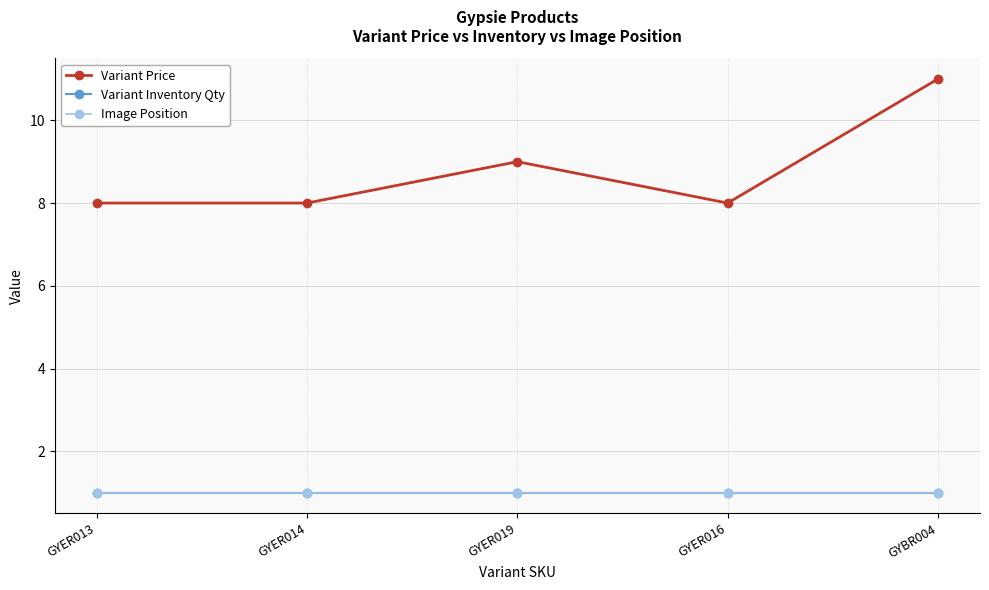

Is this an area chart (filled region under the line)?

No